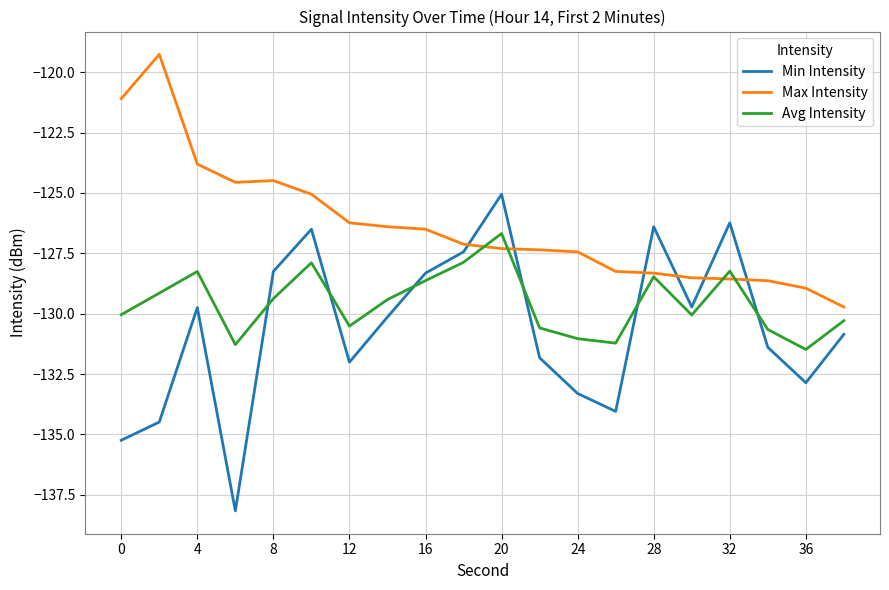

What is the highest value of the Avg Intensity series?

-126.7